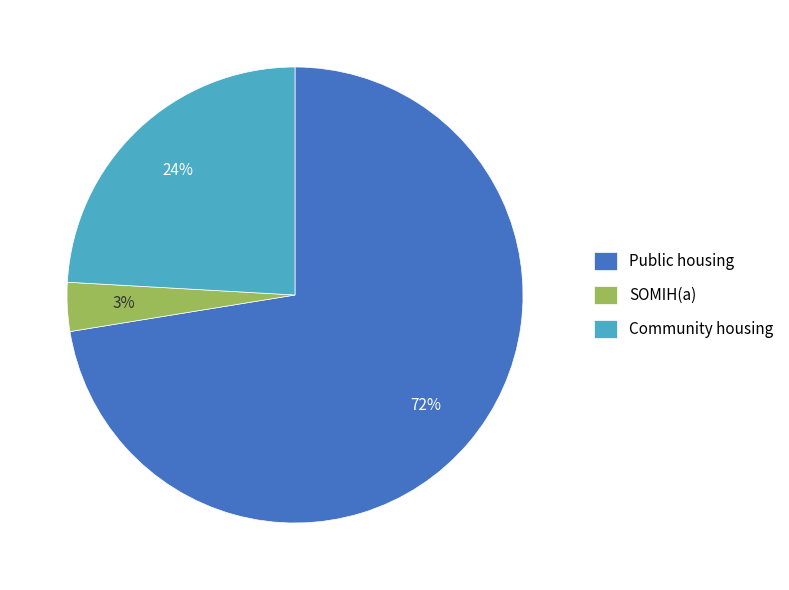

Rank the categories by value from lowest to highest.

SOMIH, Community housing, Public housing